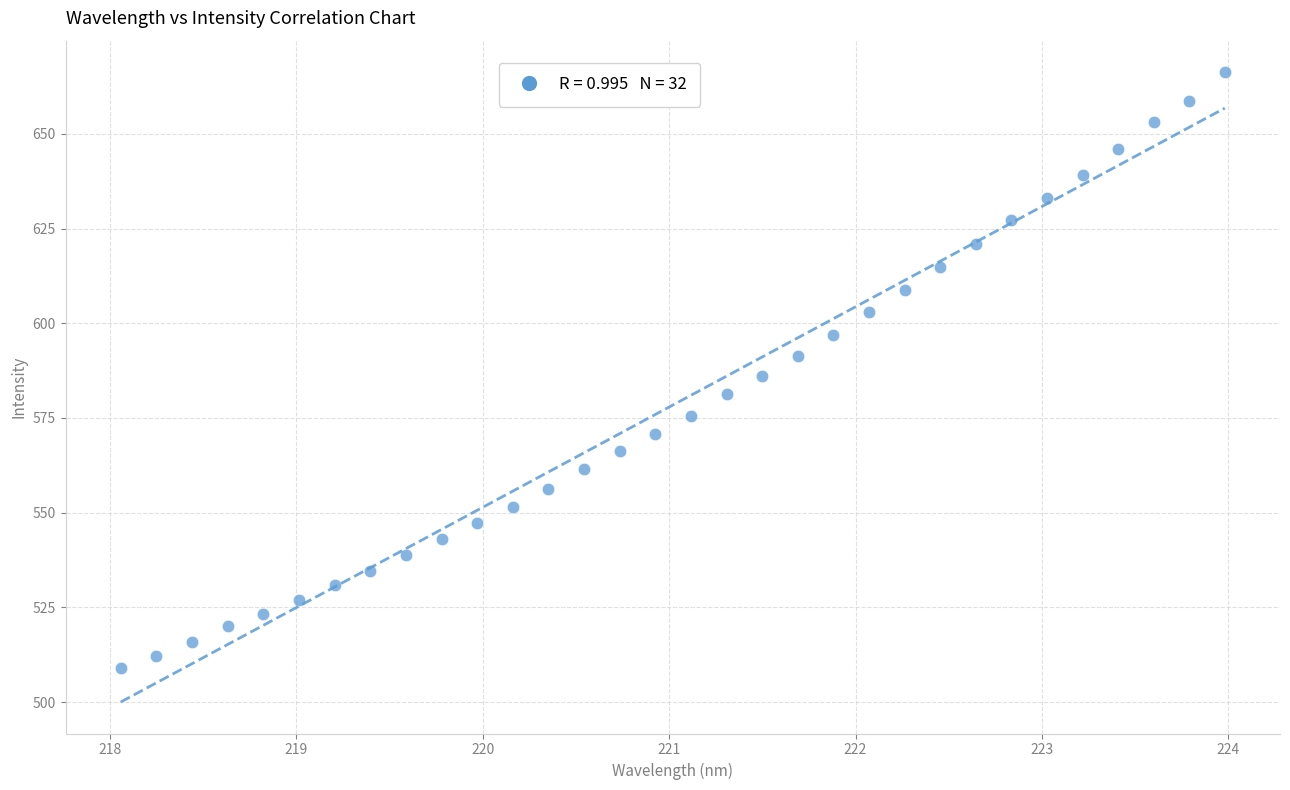

What is the range of X values (max minus min)?

5.9